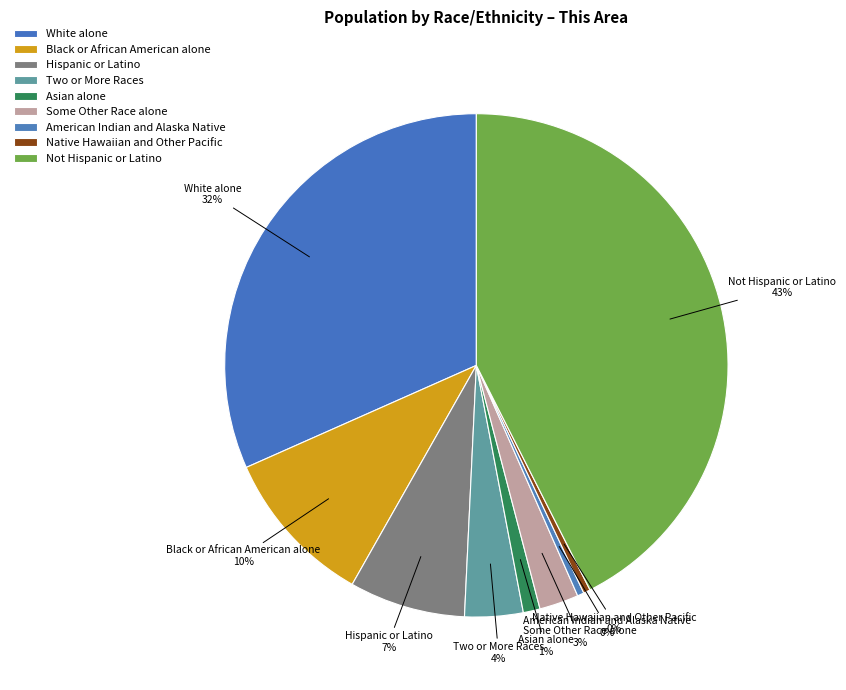

Which category has the biggest portion of the pie?

Not Hispanic or Latino